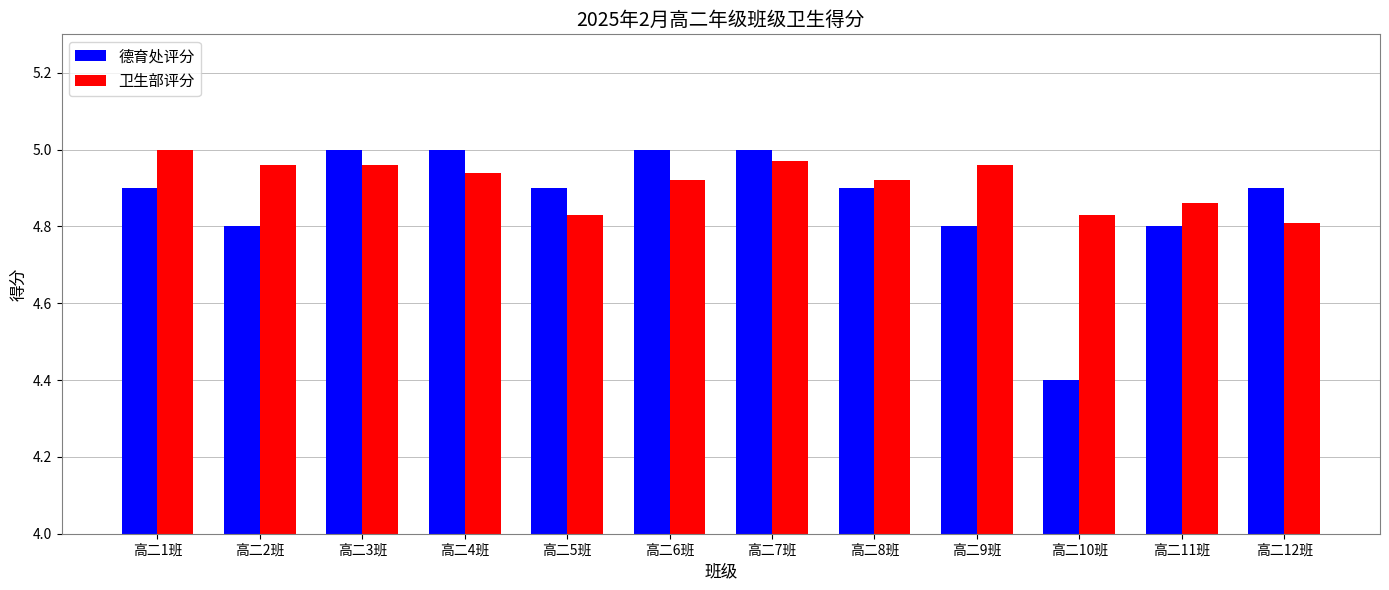

Rank the series by their average value, from highest to lowest.

卫生部评分, 德育处评分